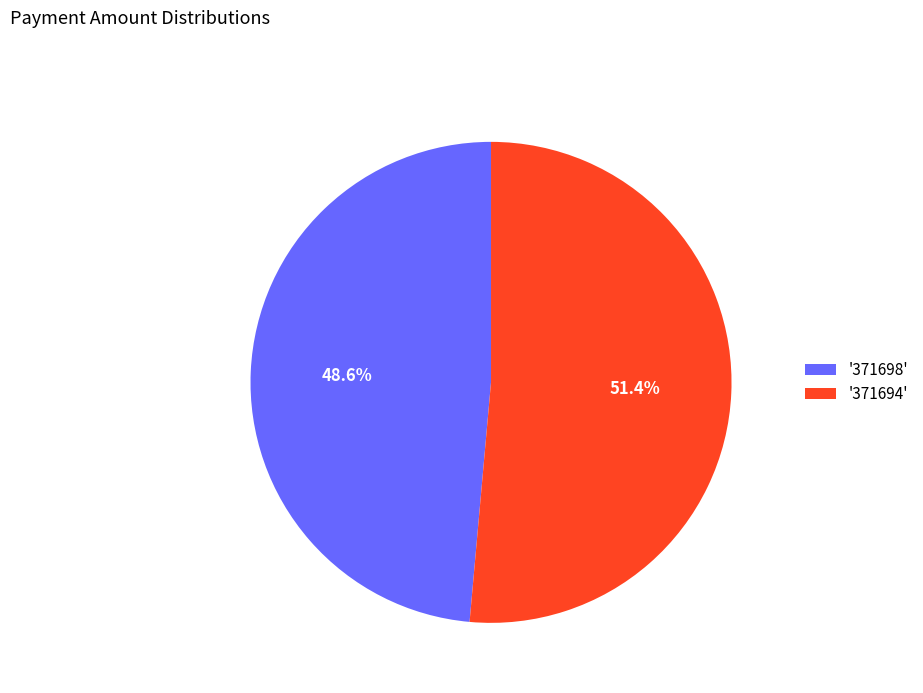

What is the smallest slice in the pie chart?

'371698'